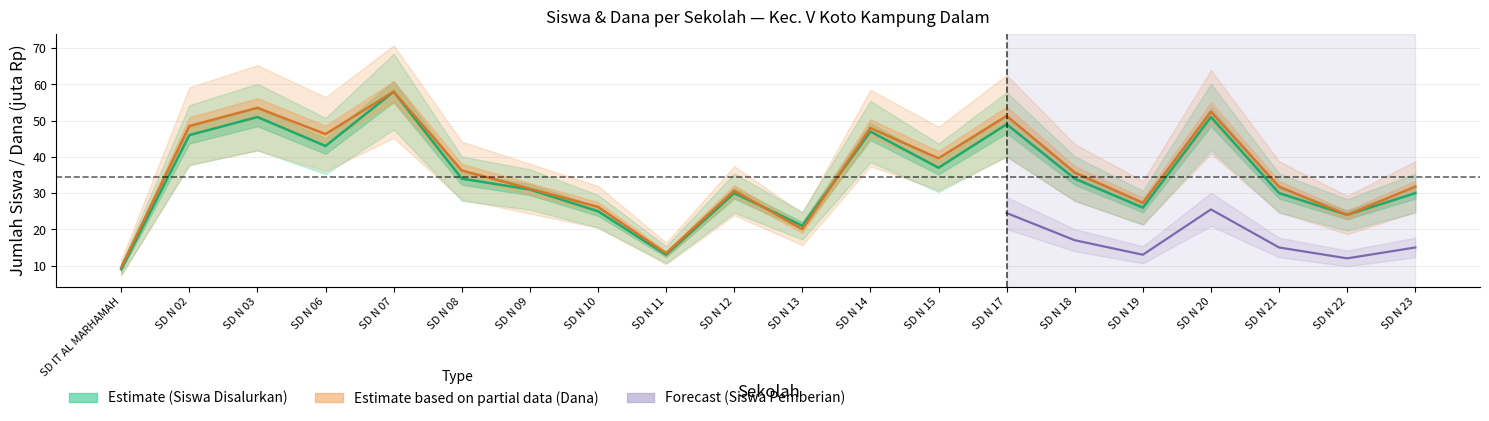

How many categories are shown in the chart?

20